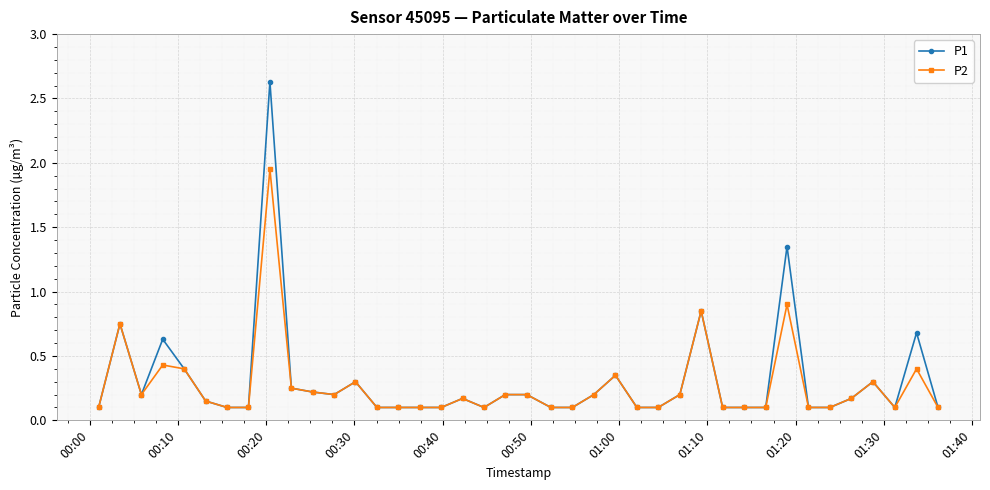

At how many categories does at least one series exceed 0?

40